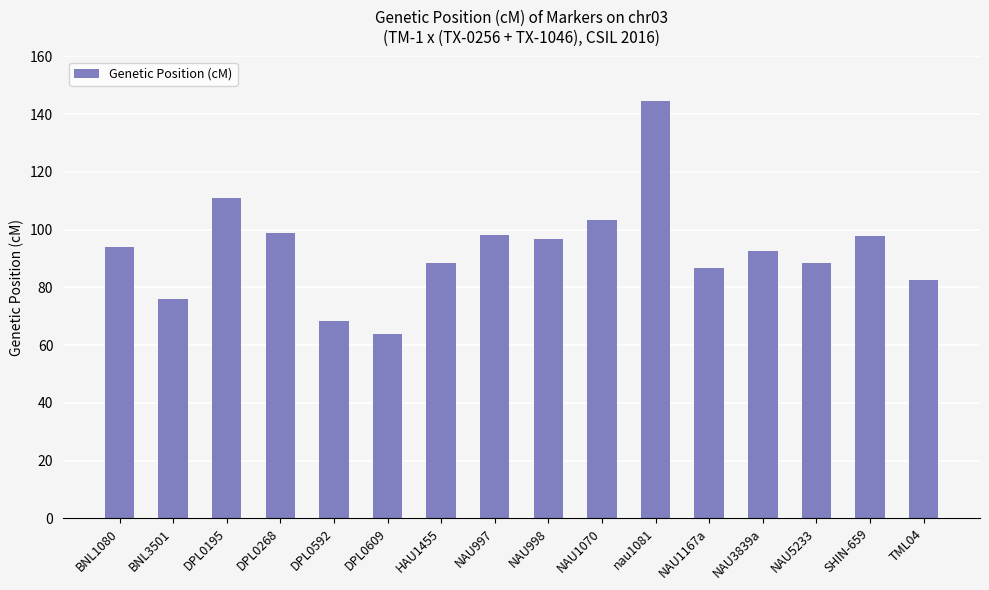

Between DPL0592 and TML04, which is larger?

TML04